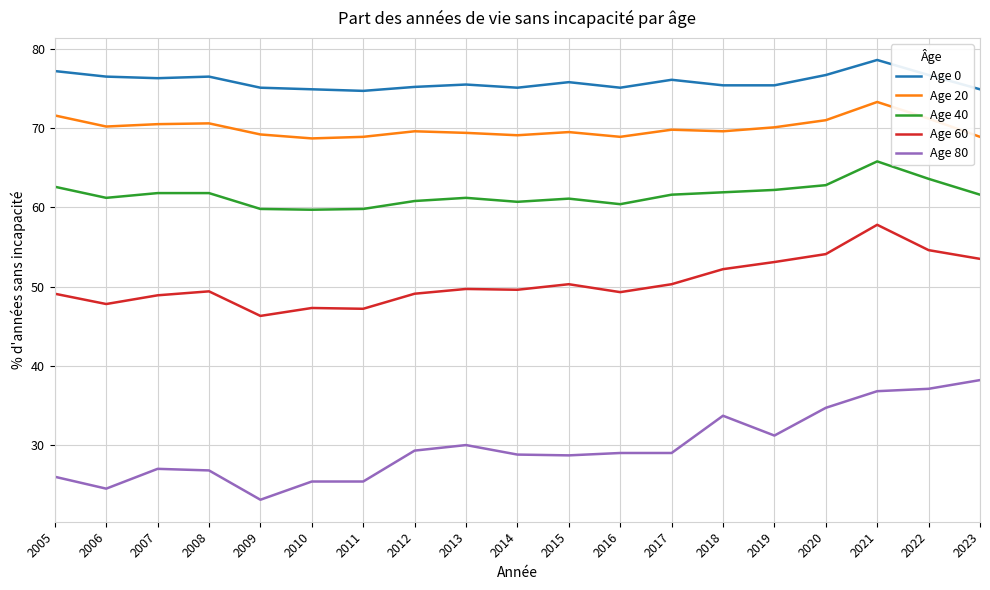

Which series has the largest total across all categories?

Age 0